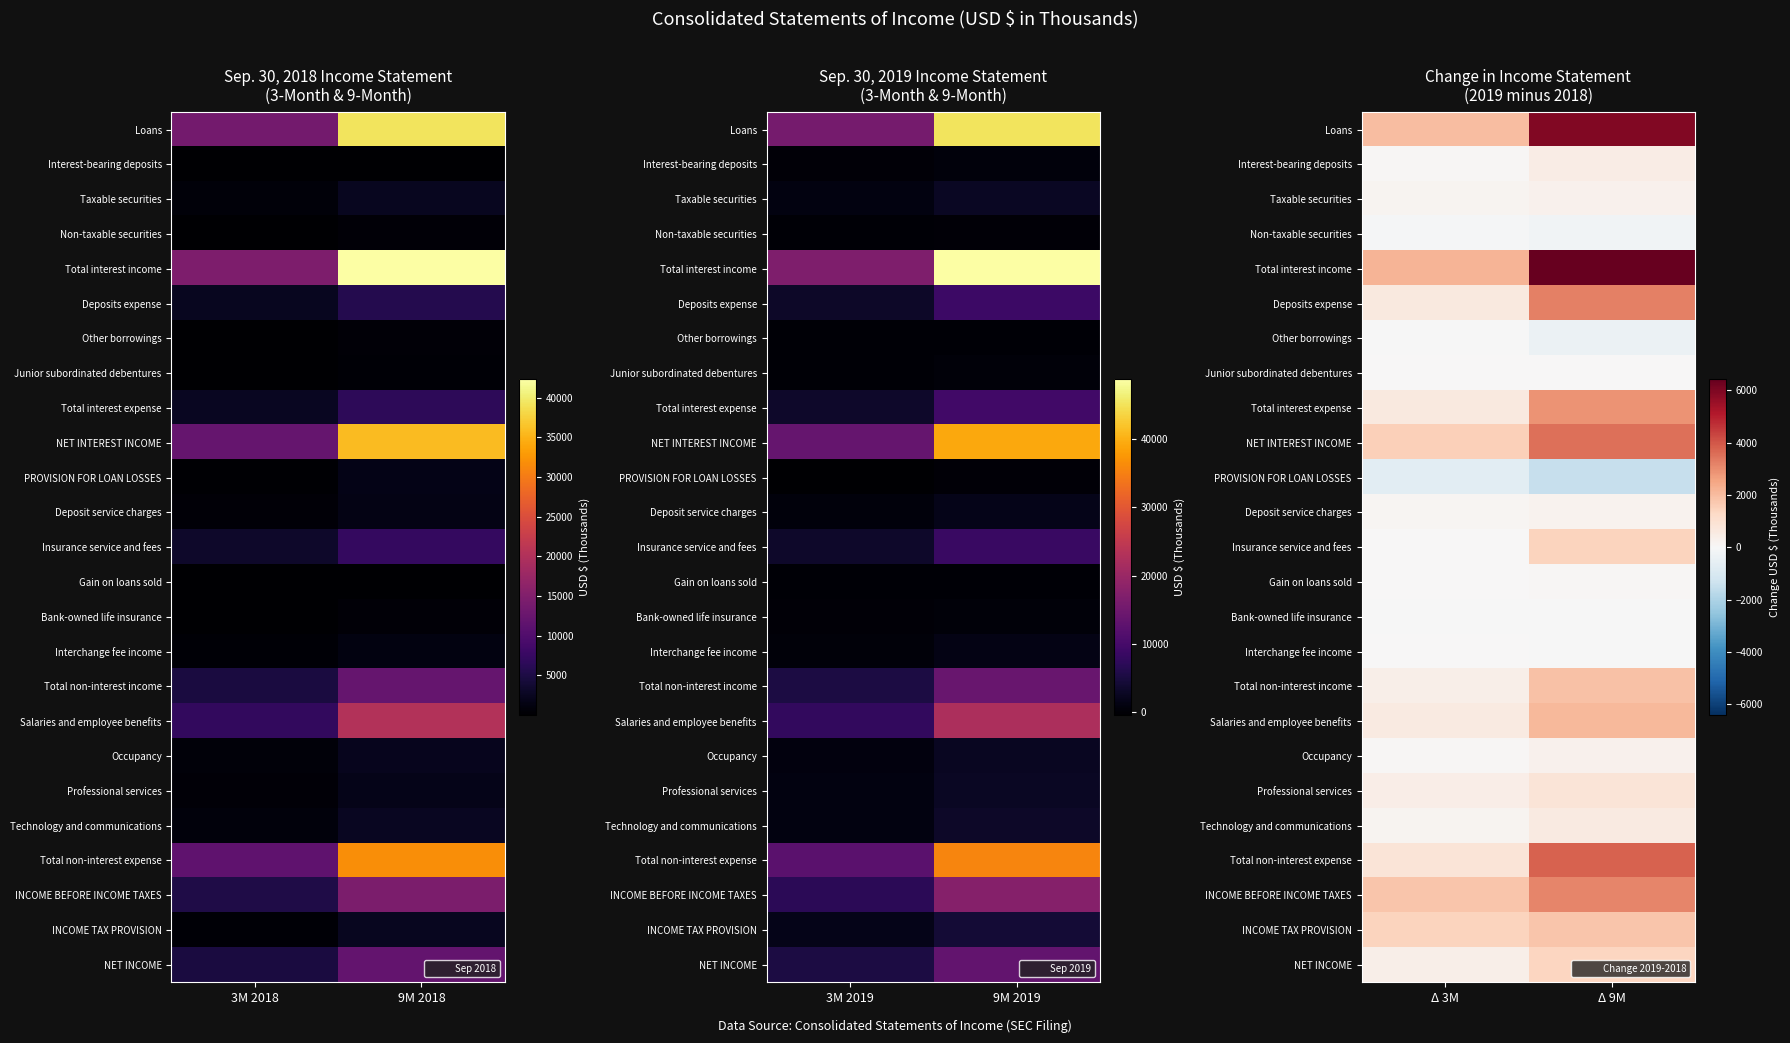

The Other borrowings series shows -1 at Δ 3M. True or false?

False